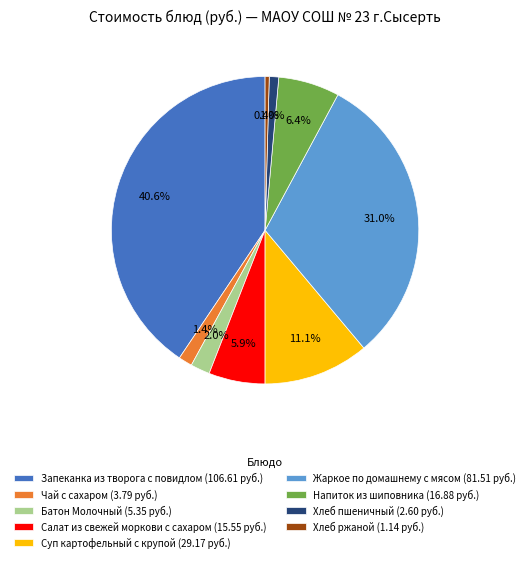

Is it true that Чай с сахаром is 1% of the pie?

True